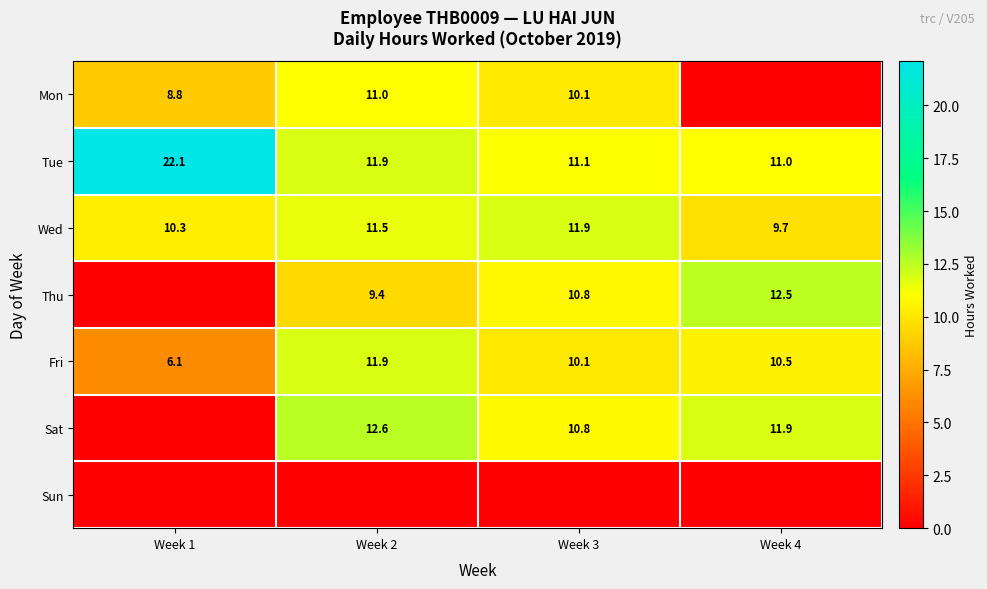

At how many categories does at least one series exceed 3?

4